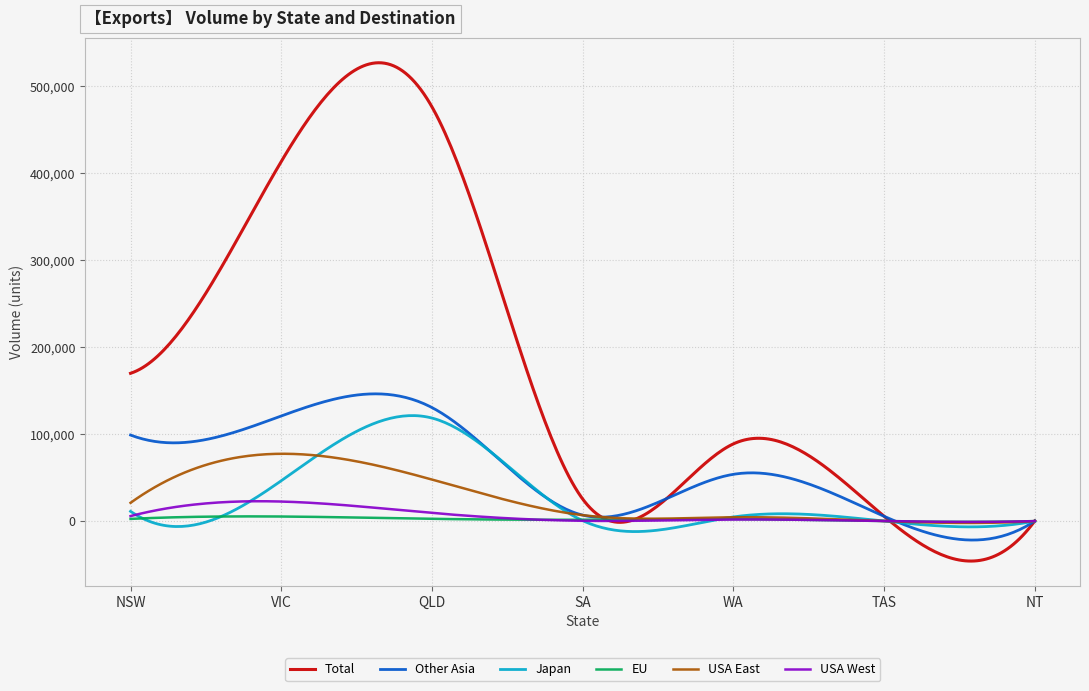

What is the lowest value of the Total series?

-45920.2